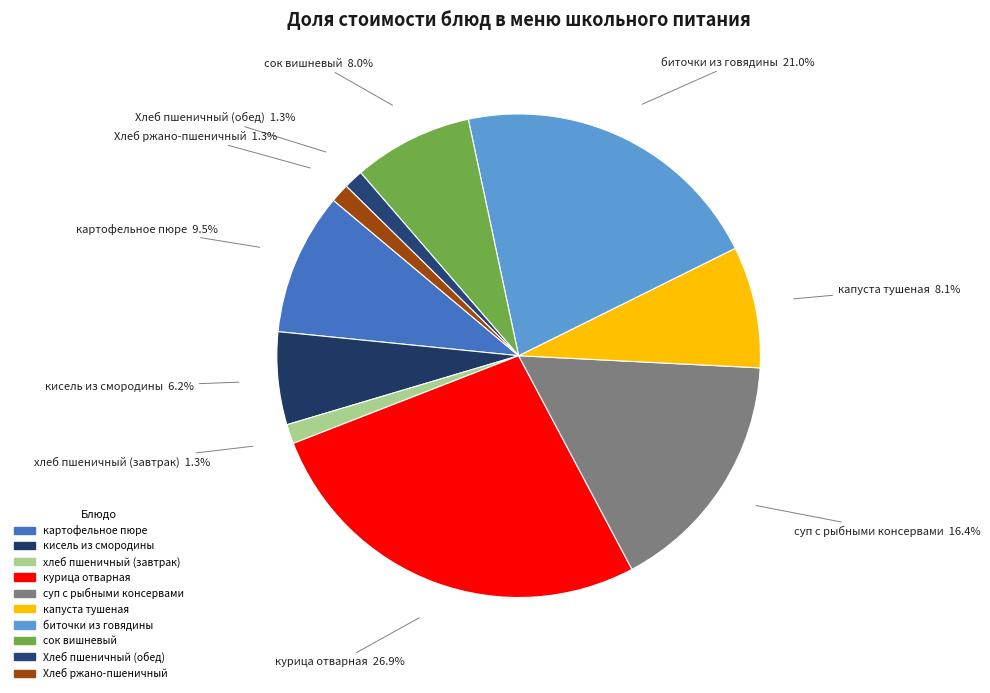

Does any single category account for the majority?

No